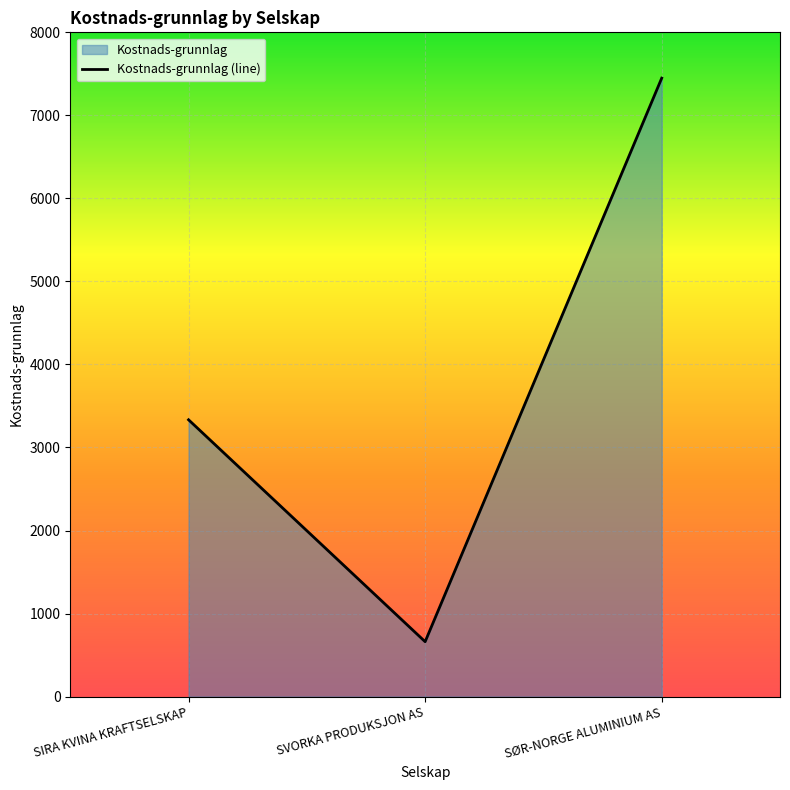

How many lines are shown in the chart?

1